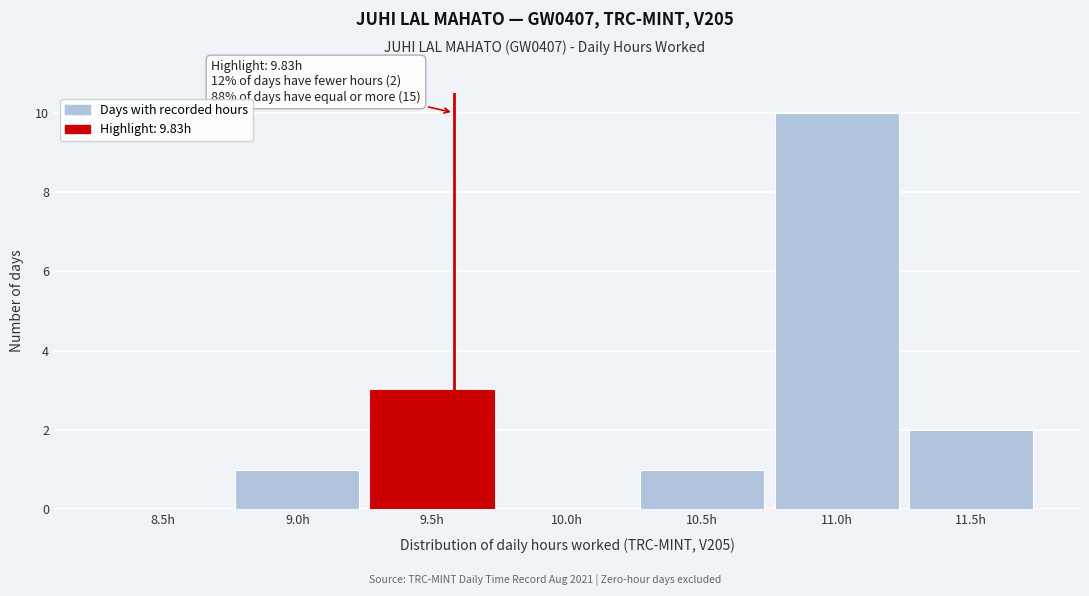

Reading left to right, list all the values displayed in this chart.

8.5h=0	9.0h=1	9.5h=3	10.0h=0	10.5h=1	11.0h=10	11.5h=2